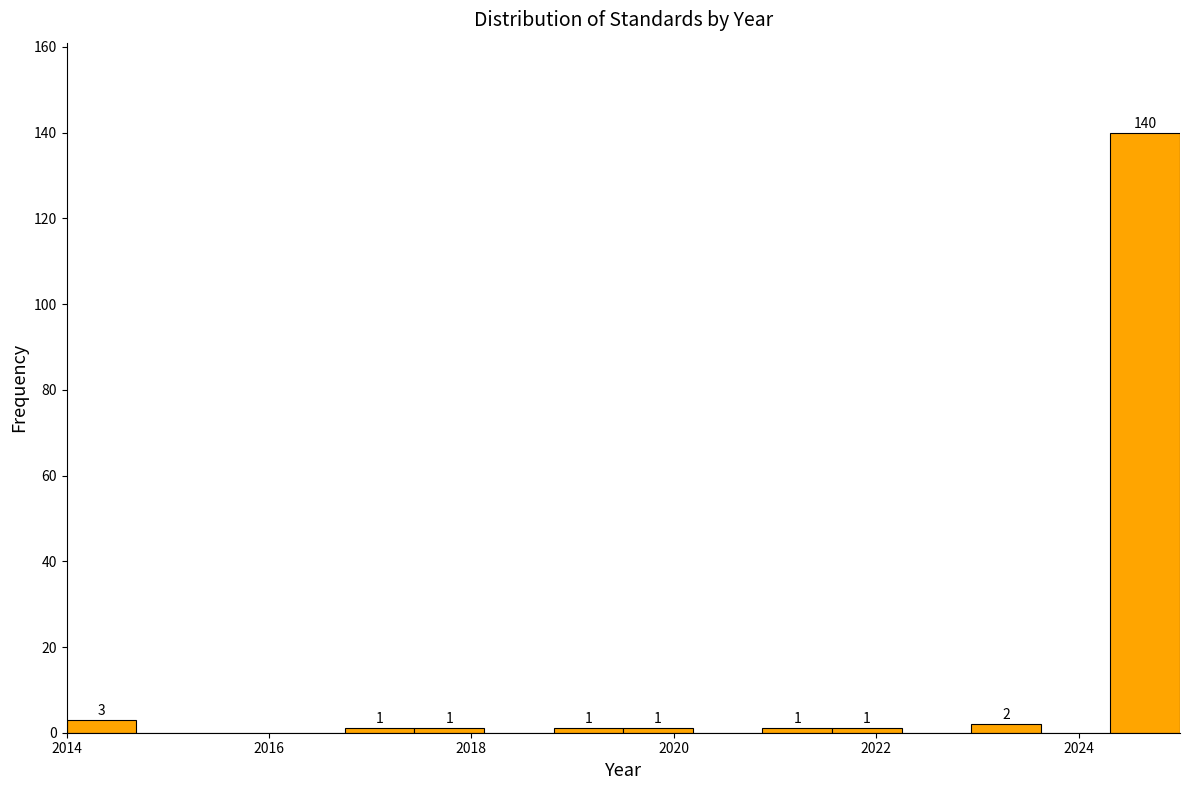

Read against the x-axis, roughly where is the centre of the tallest bar?

2024.6